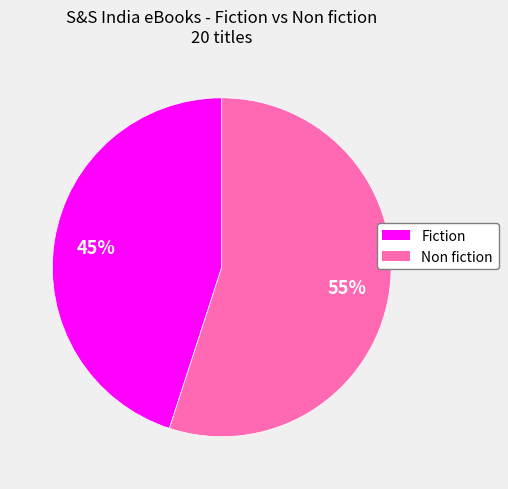

To the nearest percent, what is the difference between the Fiction and Non fiction slice percentages?

10%